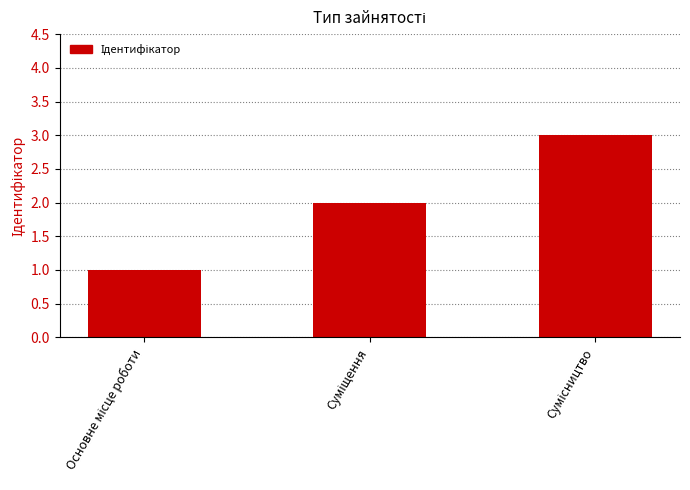

What is the maximum value shown in the chart?

3